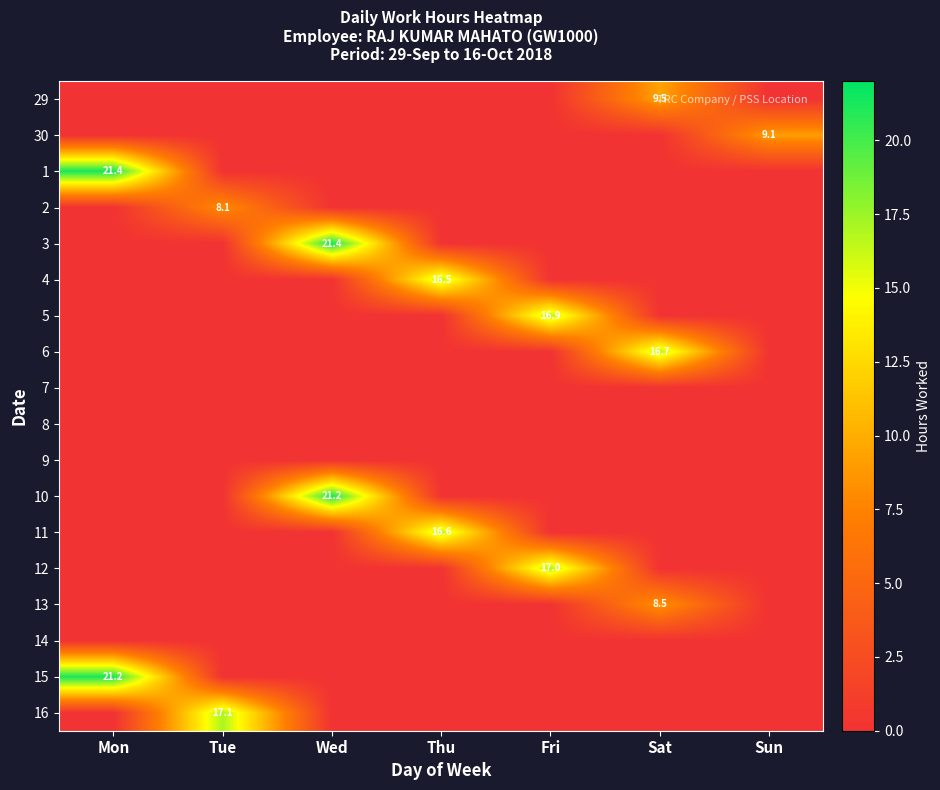

At how many categories does at least one series exceed 1?

7